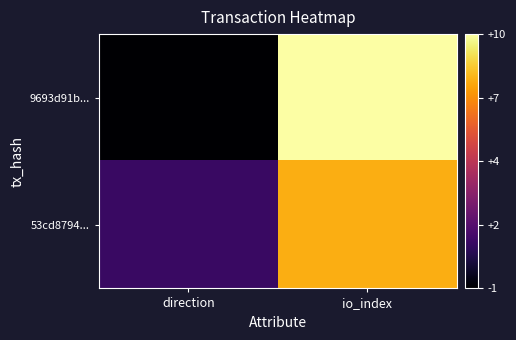

Reading right to left, transcribe all the data shown in this chart.

9693d91b...: io_index=10	direction=-1
53cd8794...: io_index=8	direction=1